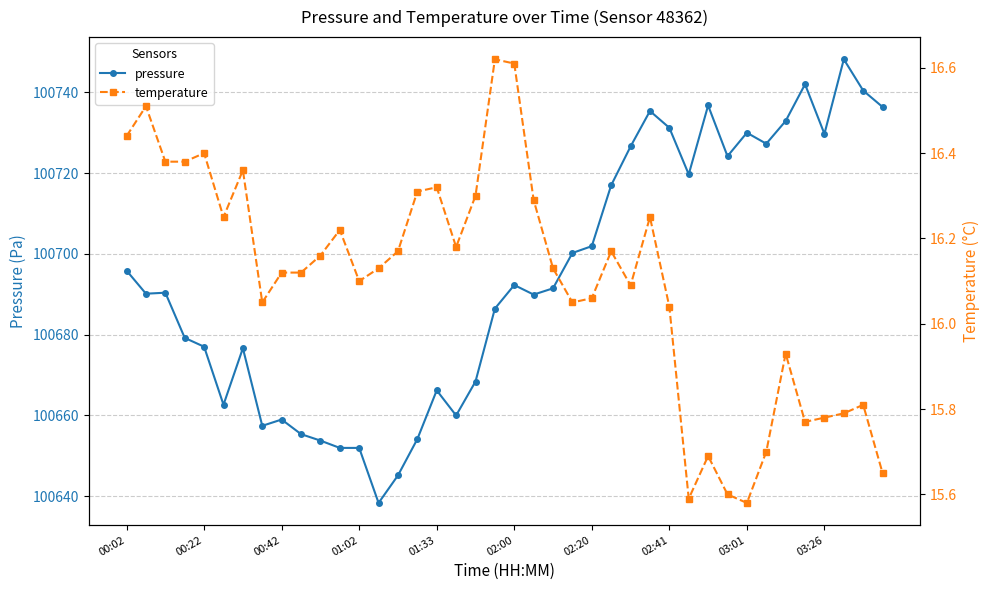

What is the lowest value of the pressure series?

100638.3